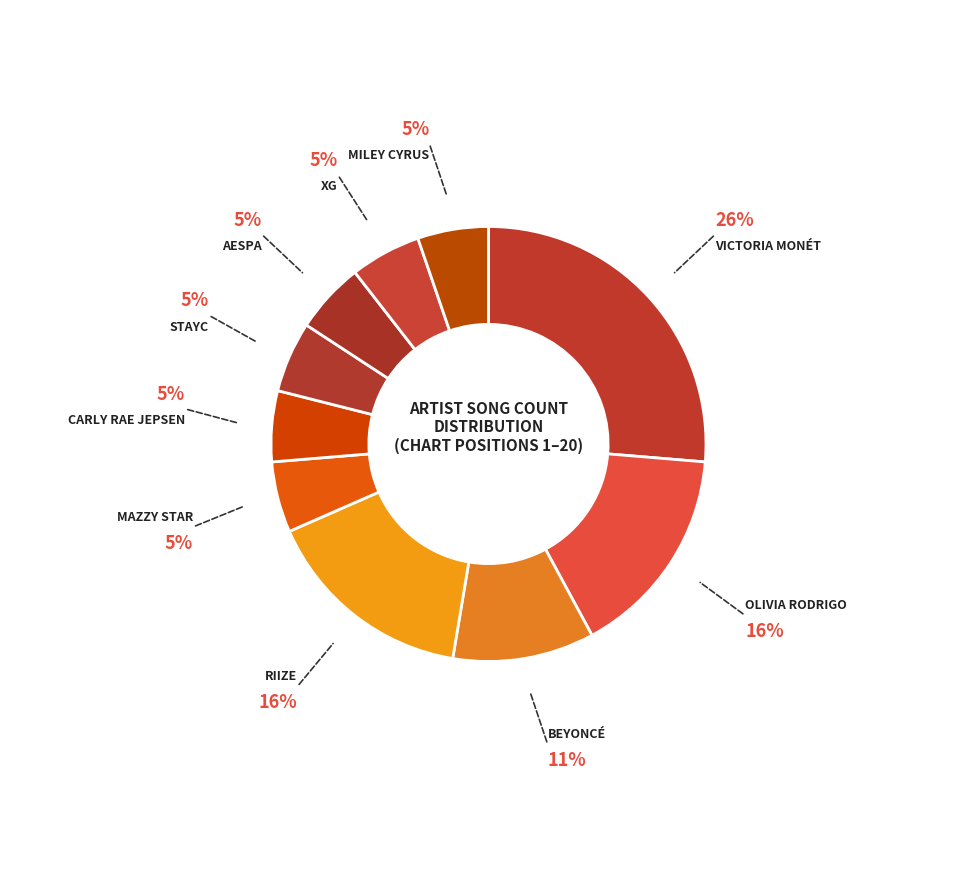

How many slices are in this pie chart?

10